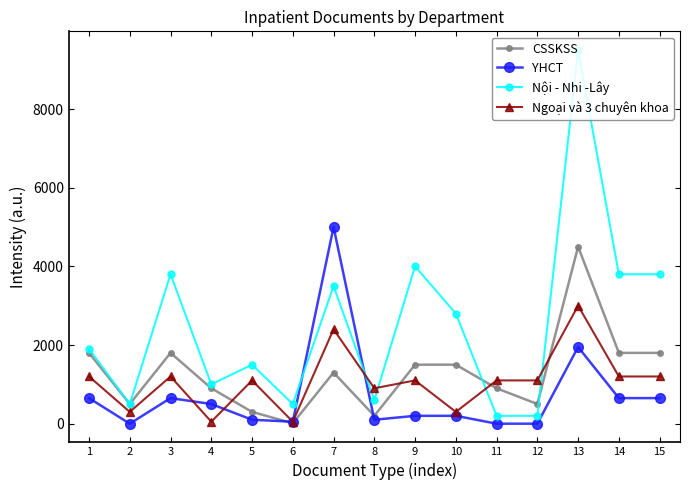

Which category has the highest value in the YHCT series?

7